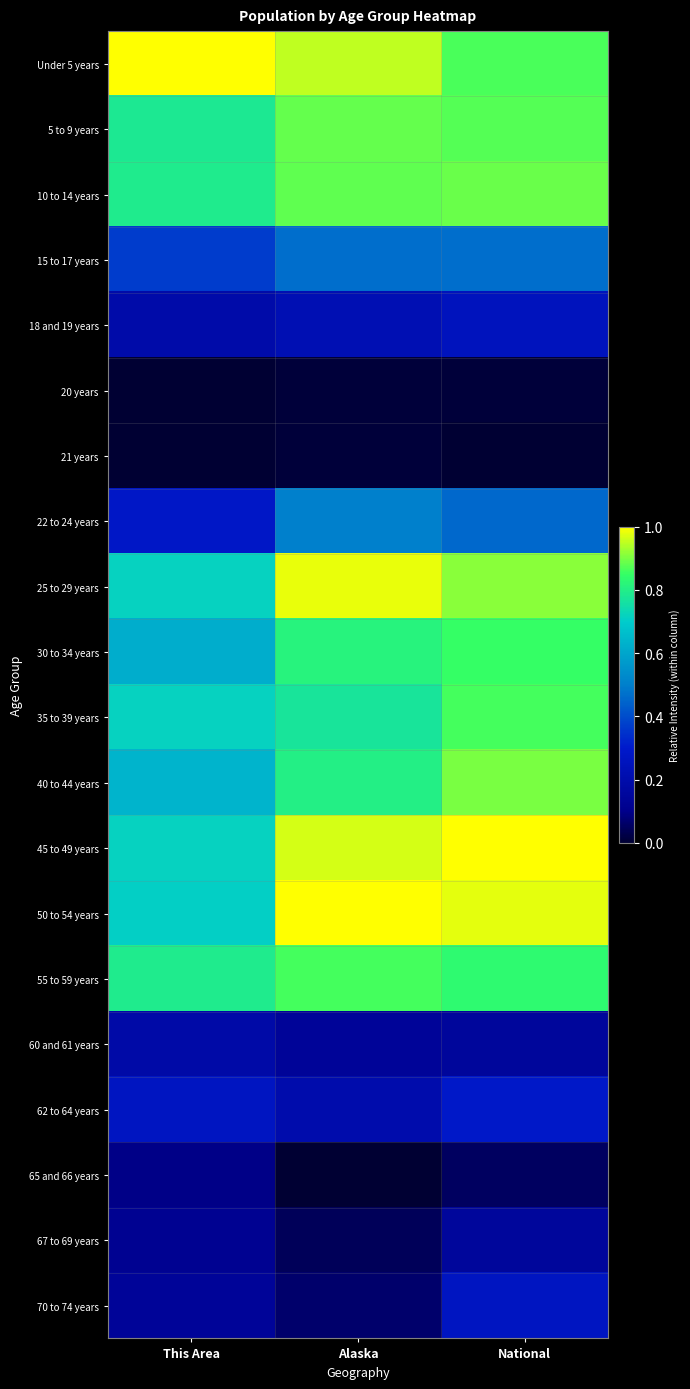

How many distinct data groups are displayed?

20